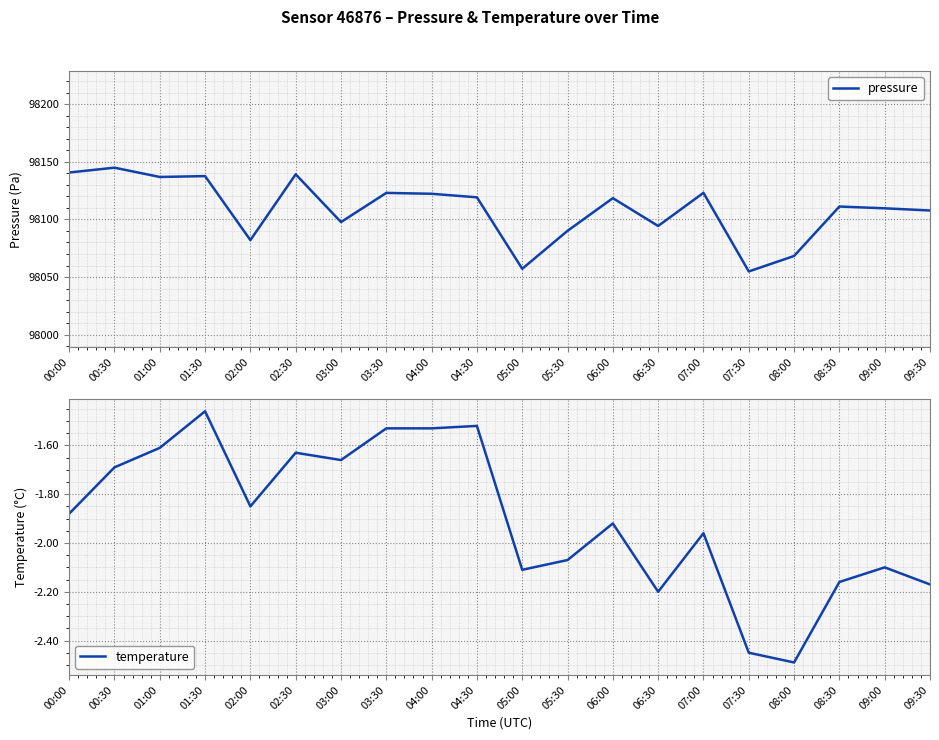

At which category does temperature reach its first local peak?

01:30